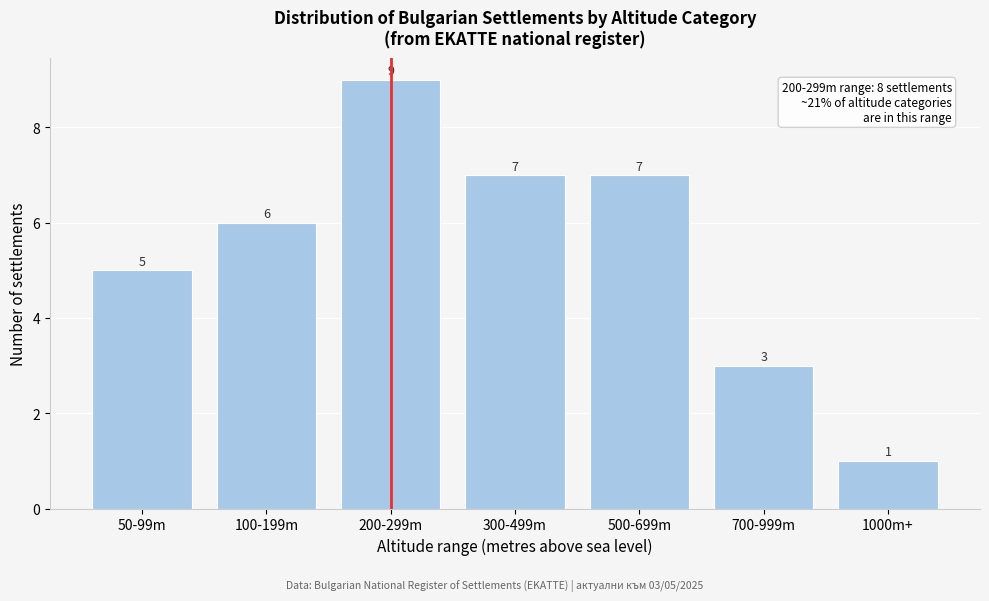

Reading right to left, extract all data points from this chart.

1	3	7	7	9	6	5